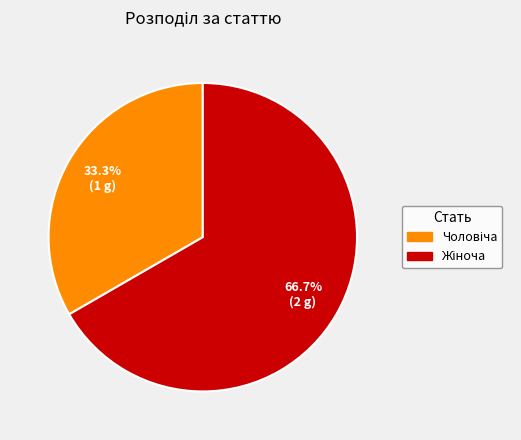

Does any single category account for the majority?

Yes